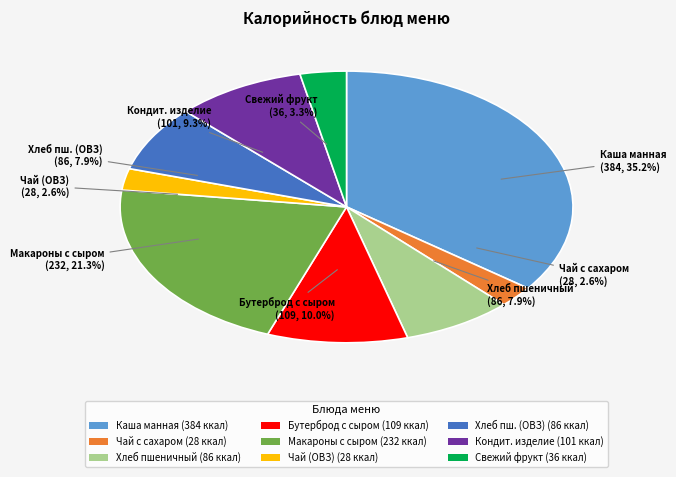

Rank the categories by value from lowest to highest.

Чай с сахаром, Чай с сахаром (ОВЗ), Свежий фрукт, Хлеб пшеничный, Хлеб пшеничный (ОВЗ), Кондитерское изделие, Горячий бутерброд с маслом и сыром, Макароны с сыром, Каша молочная манная